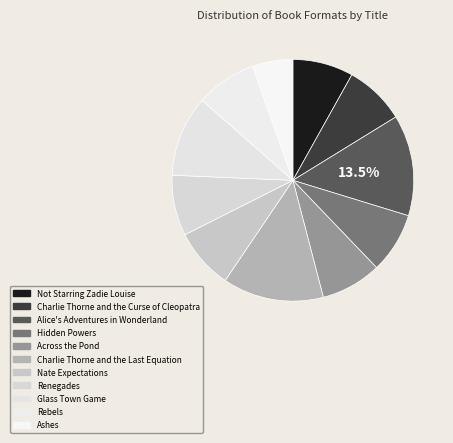

Which category has the biggest portion of the pie?

Alice's Adventures in Wonderland